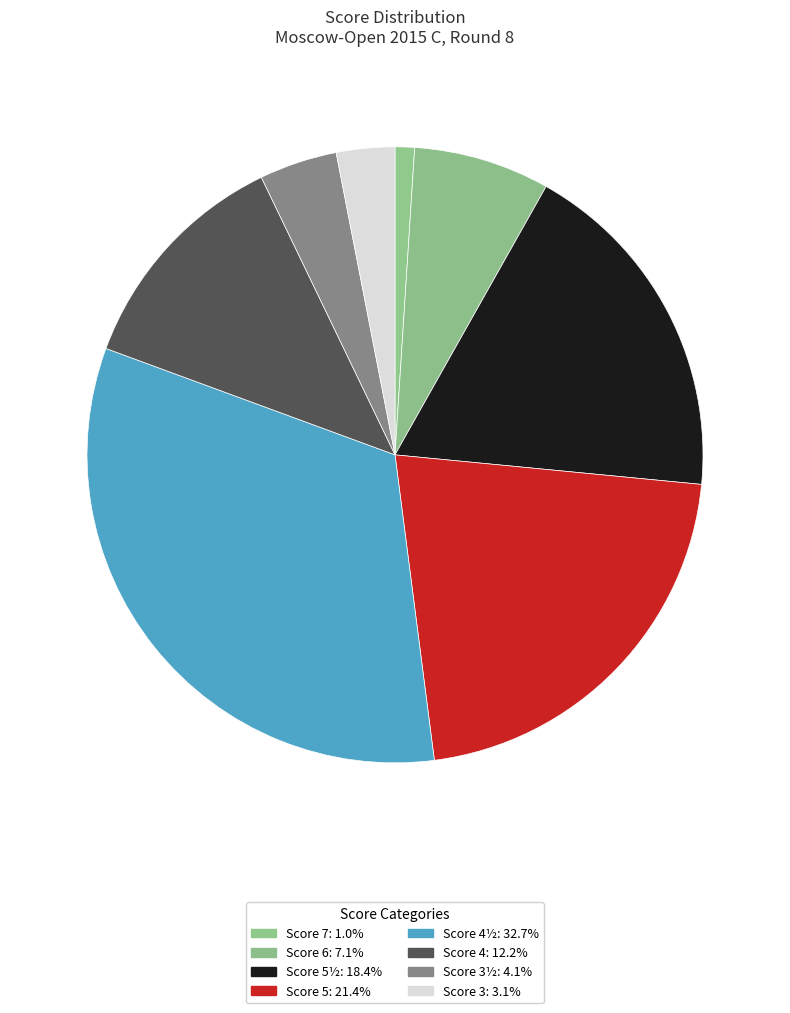

Count the number of slices in the pie.

8